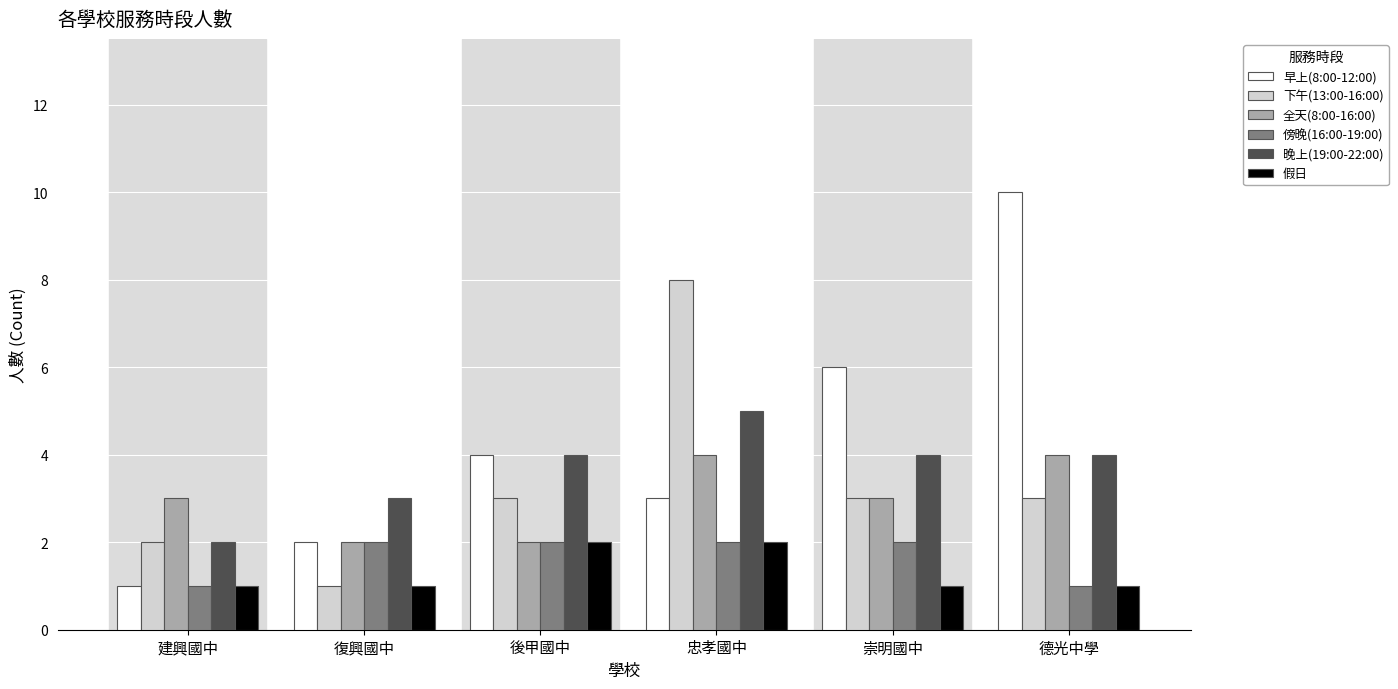

Is the value of 下午(13:00-16:00) at 建興國中 greater than the value of 早上(8:00-12:00) at 忠孝國中?

No